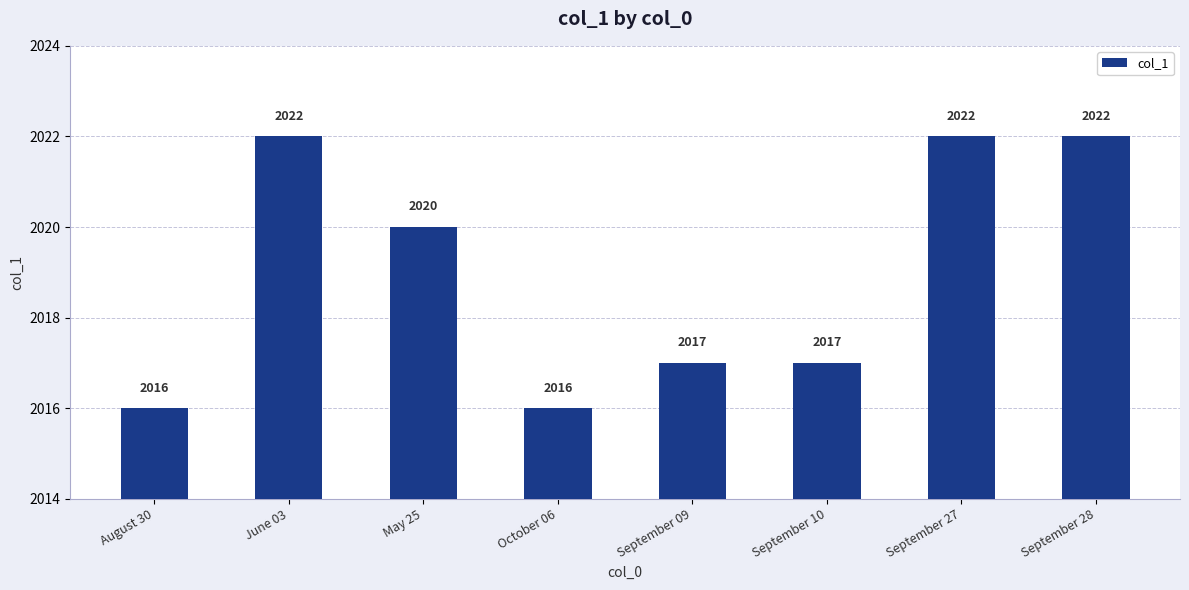

What is the ratio of the value at September 09 to the value at May 25?

1.0